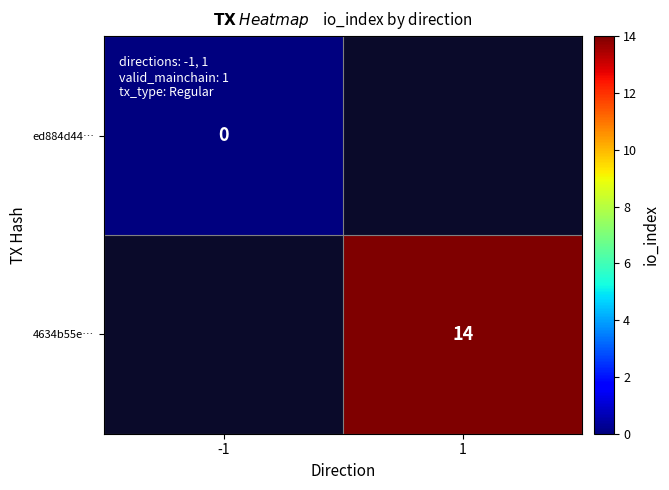

True or false: 4634b55e… has a value of 14 at 1.

True